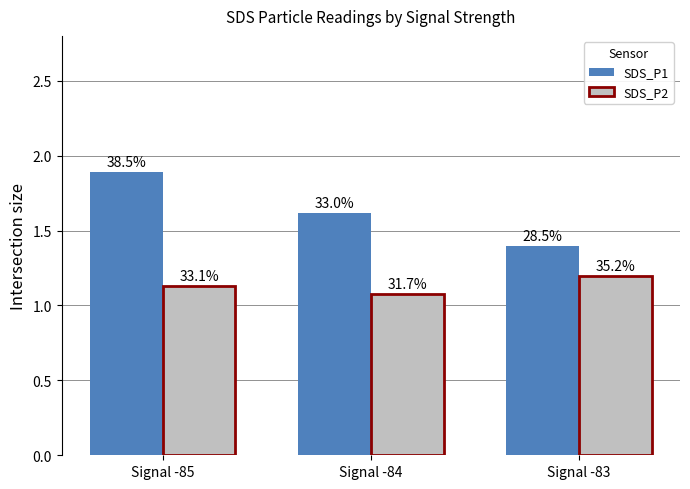

Which category has the highest value in the SDS_P2 series?

Signal -83